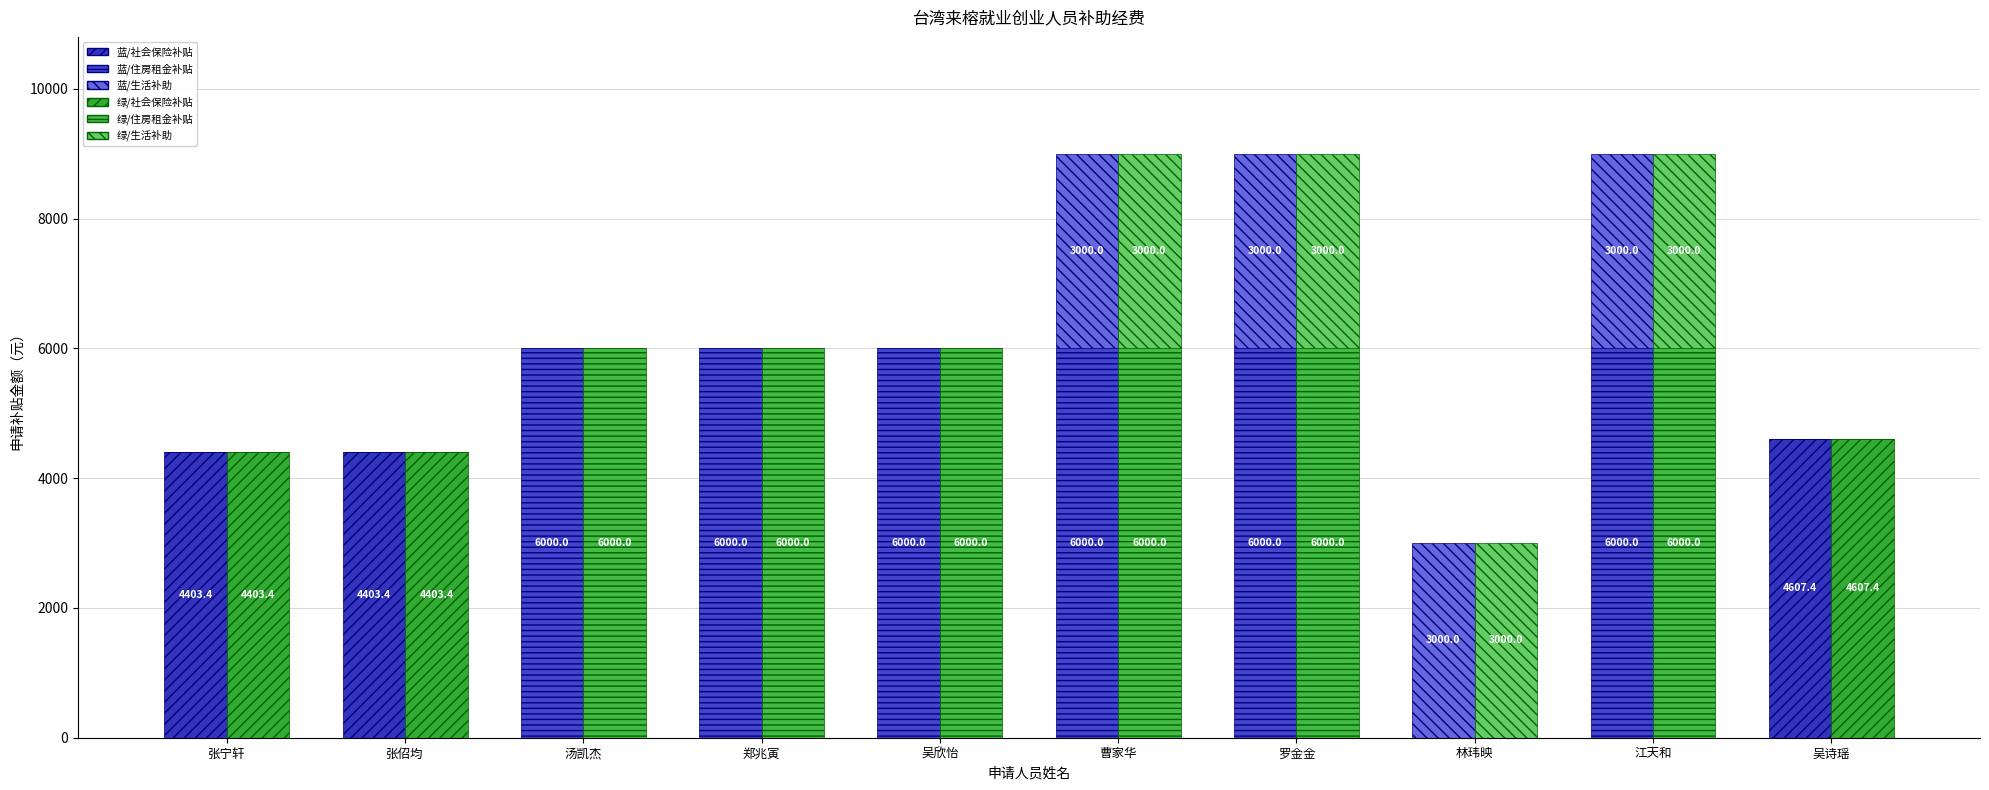

Is it true that 补贴项目 / 住房租金补贴 (绿) equals 6000.0 at 曹家华?

True